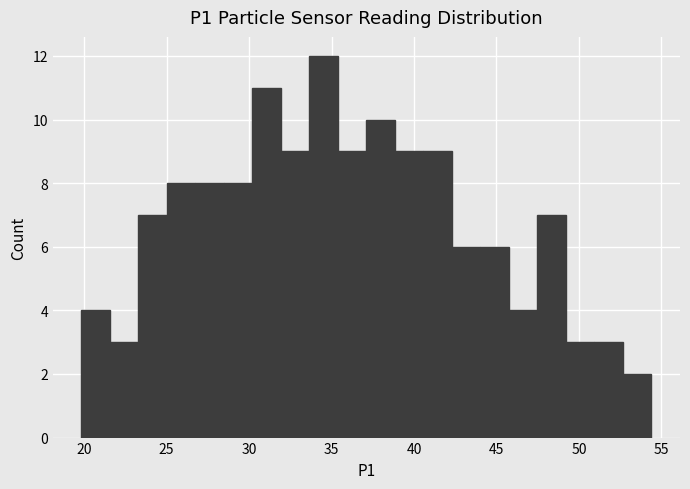

Read against the x-axis, roughly where is the centre of the tallest bar?

34.5